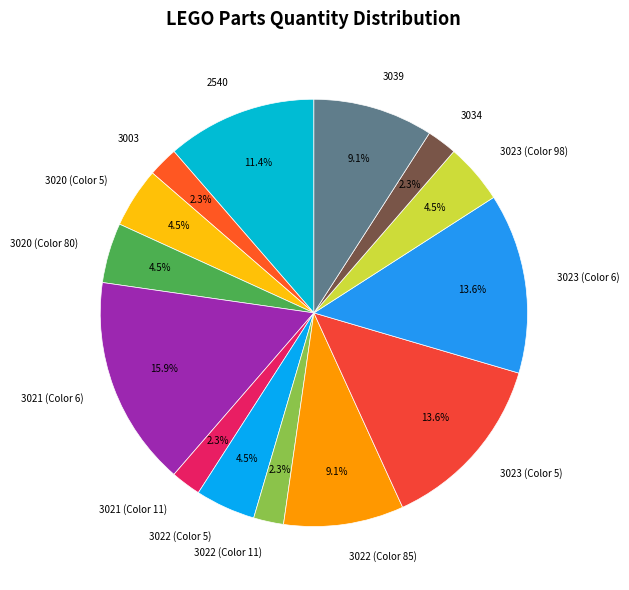

How many segments does this pie chart have?

14